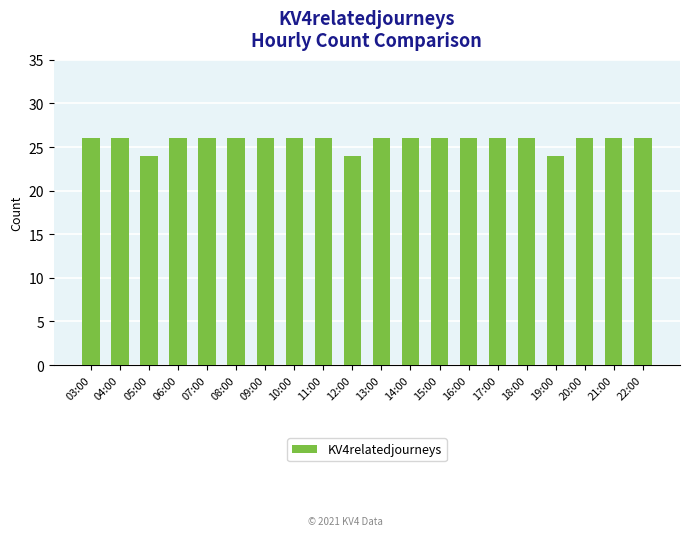

The value at 06:00 is 13. True or false?

False